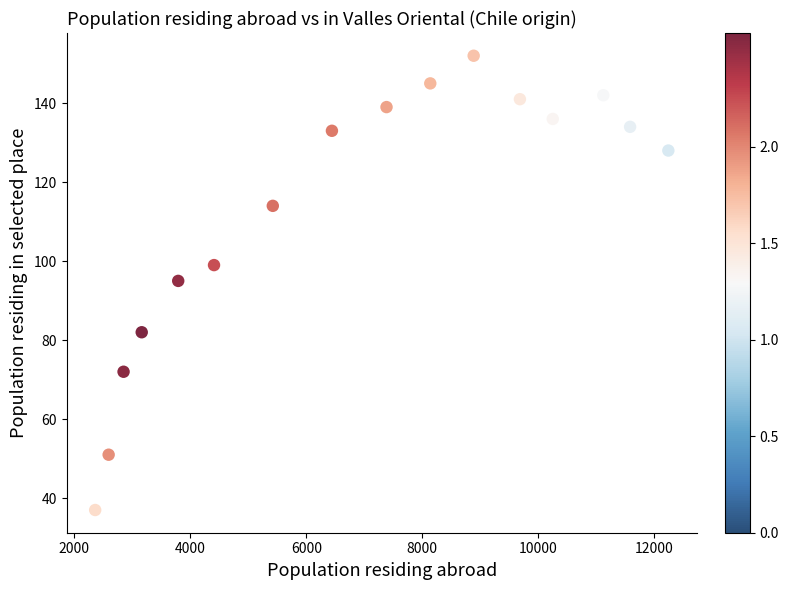

What is the range of Y values (max minus min)?

115